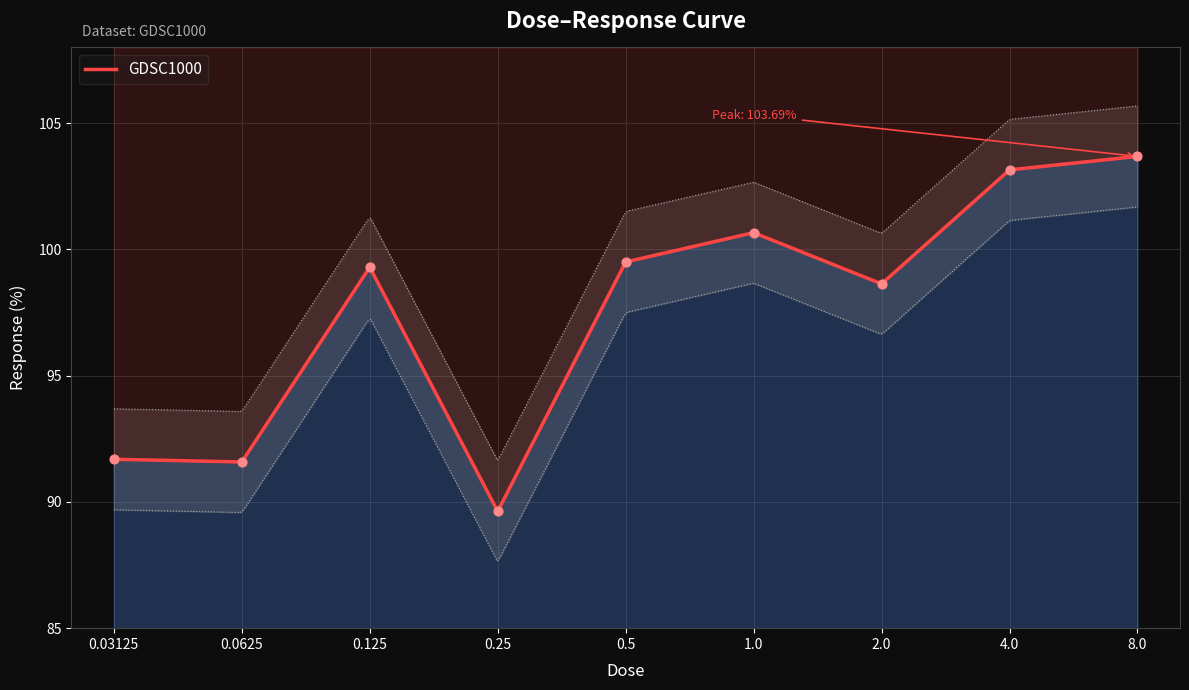

What is the ratio of the value at 8.0 to the value at 1.0?

1.0